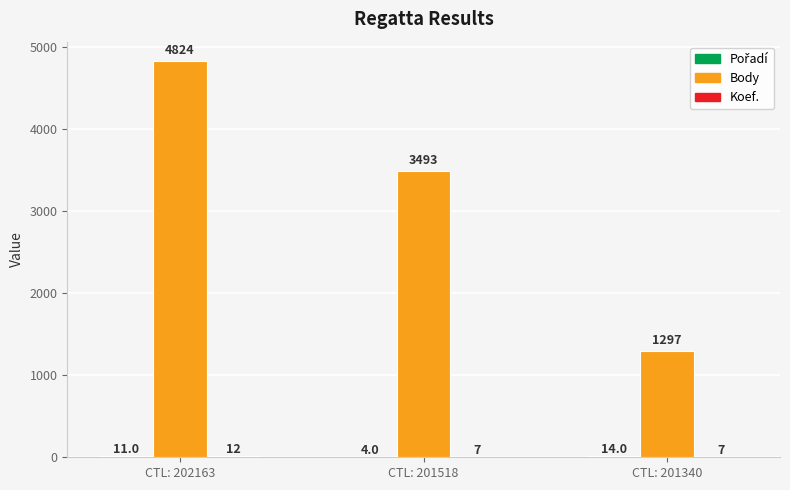

What is the total value across all series at CTL: 201518?

3504